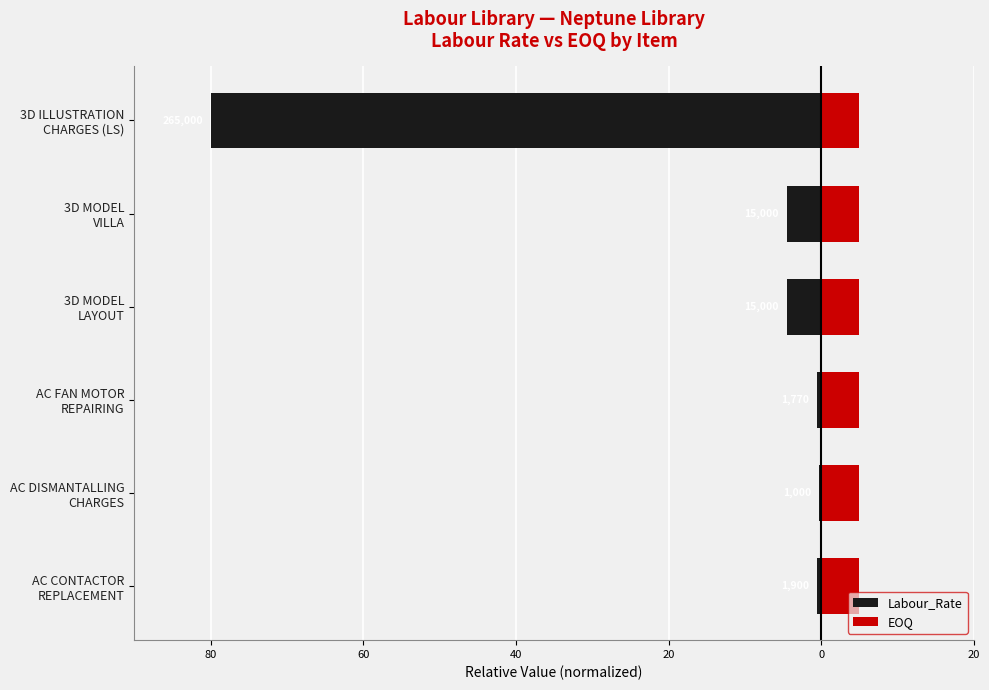

The EOQ series shows 0.9 at 20. True or false?

False